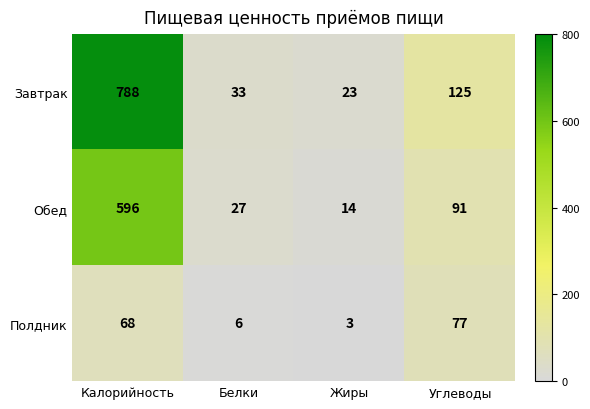

At which label is Полдник closest to 40?

Калорийность